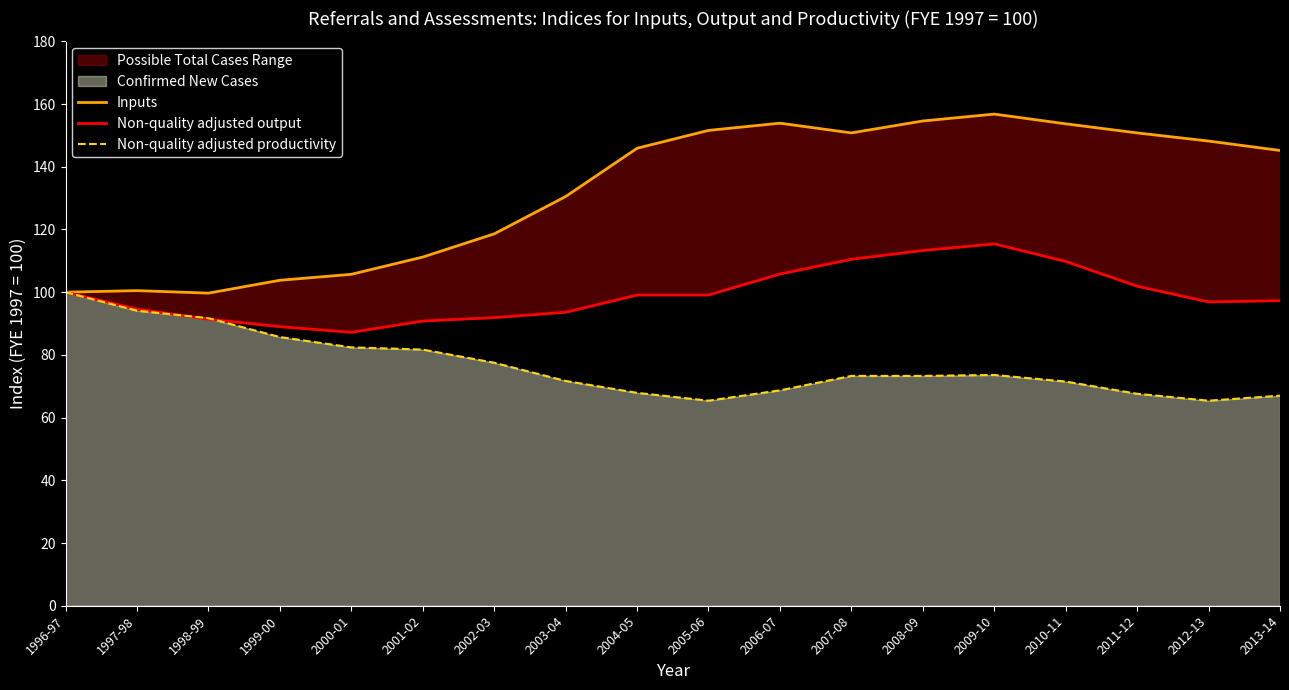

What position from the left is 2005-06?

10